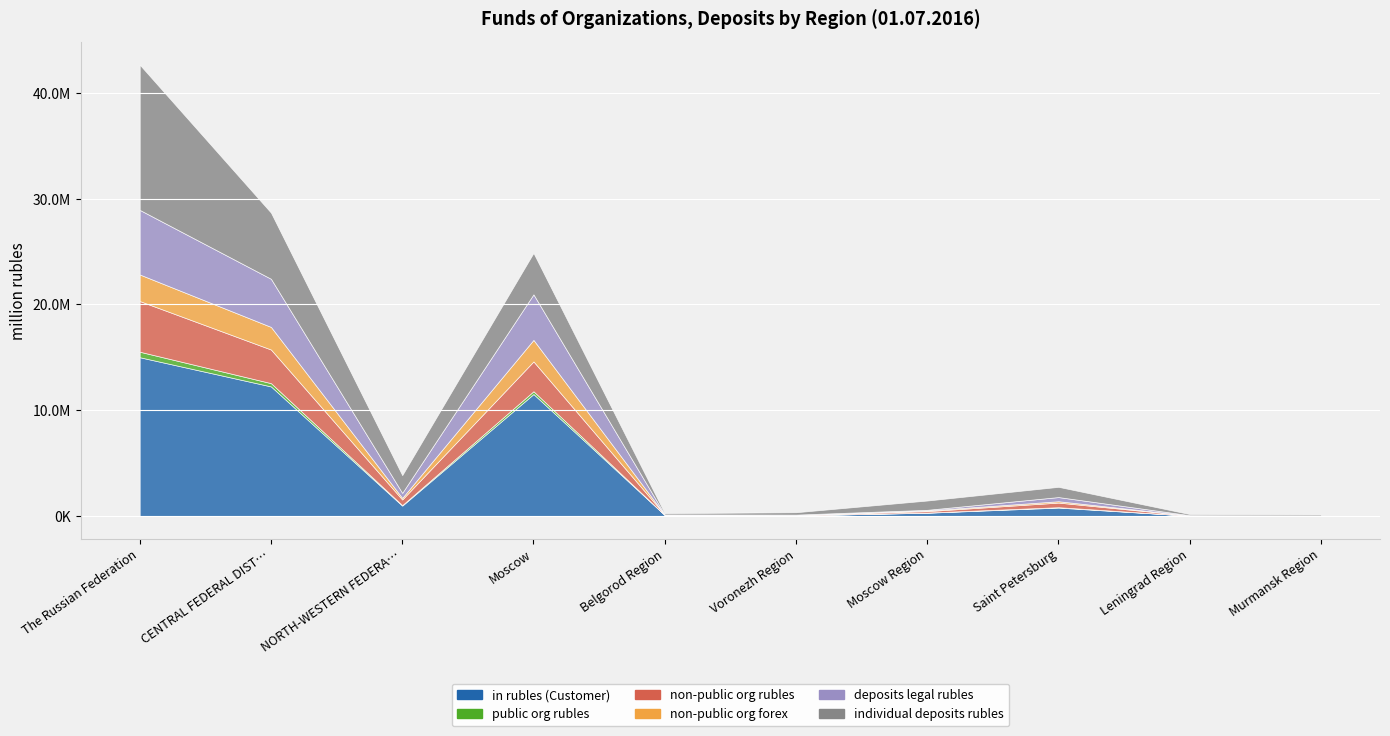

At CENTRAL FEDERAL DISTRICT, list the series in order from largest to smallest.

in rubles (Customer), individual deposits rubles, deposits legal rubles, non-public org rubles, non-public org forex, public org rubles